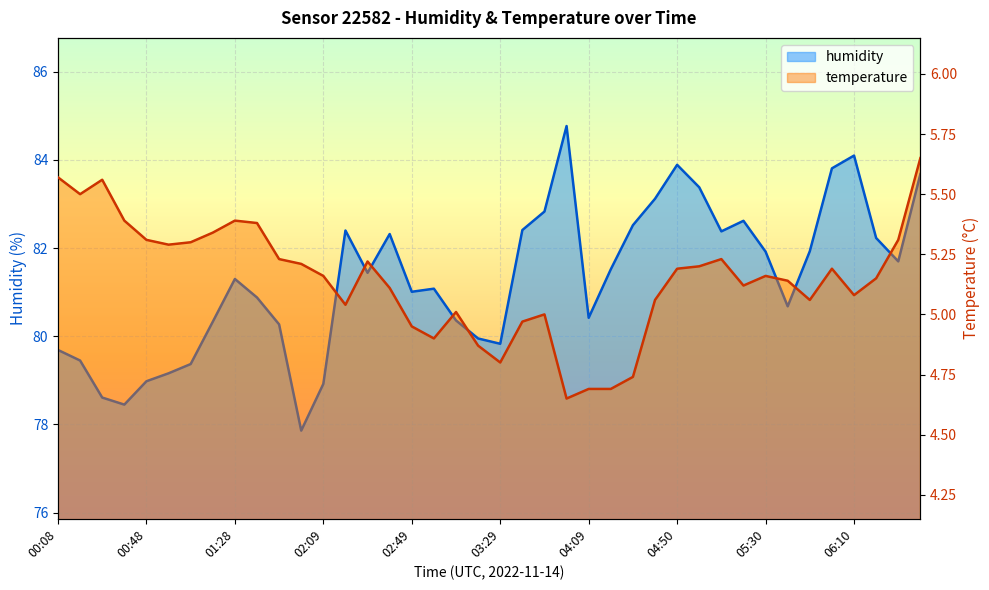

List the series in order of their overall mean, lowest first.

temperature, humidity